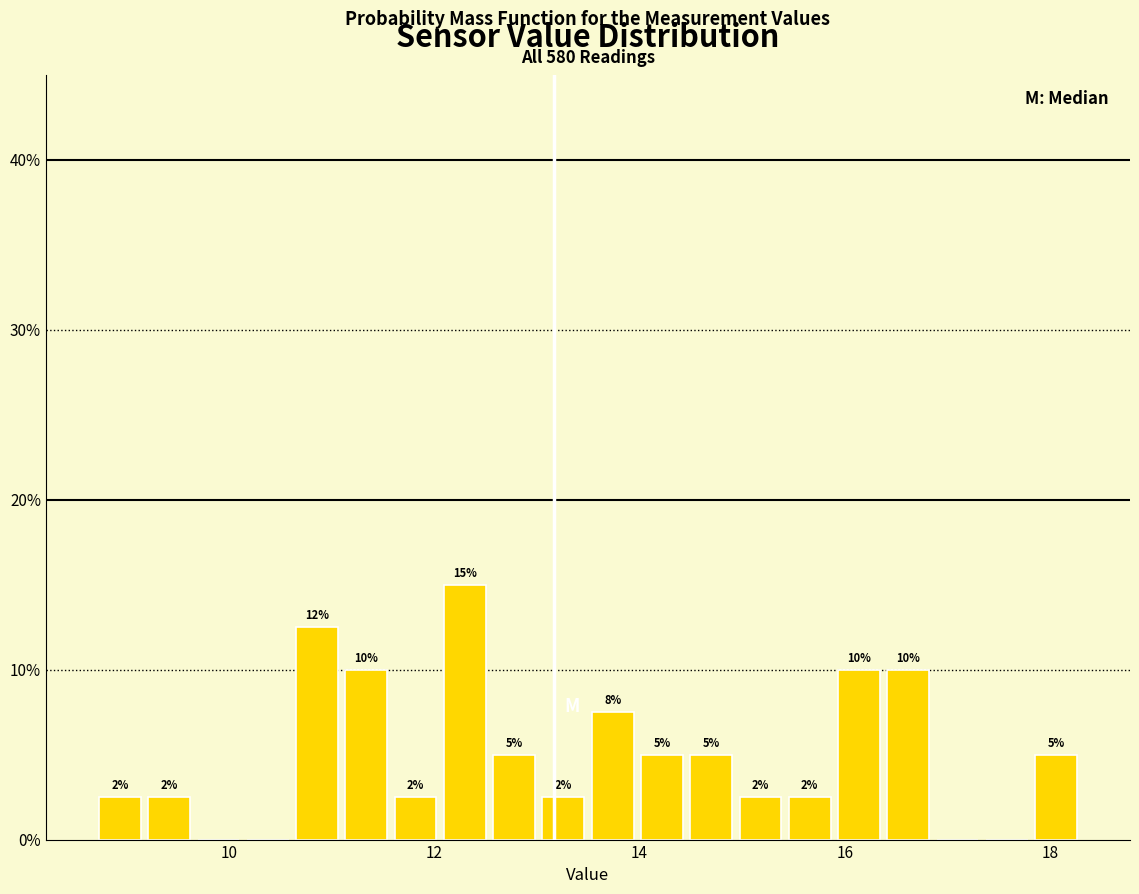

Read against the x-axis, roughly where is the centre of the tallest bar?

12.4